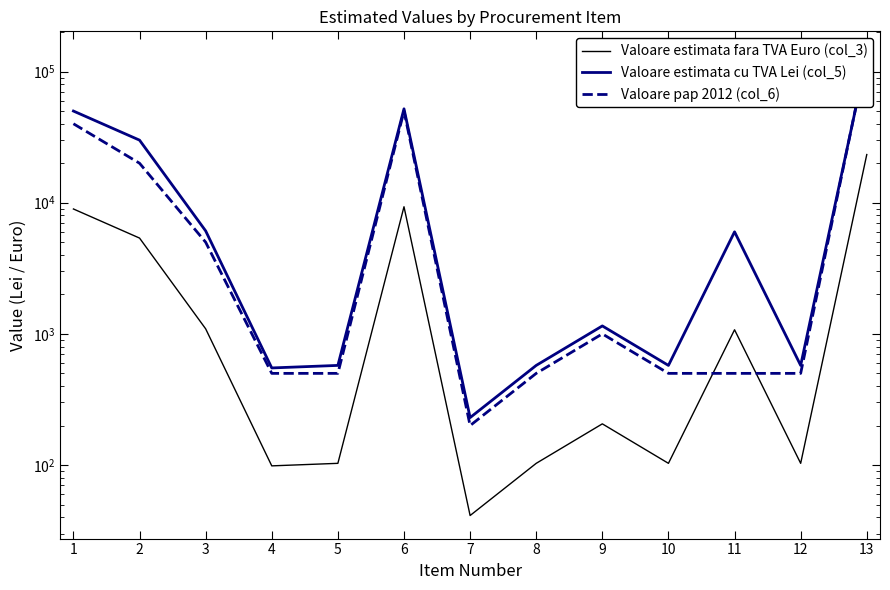

What is the spread (max minus min) of values at 11?

5500.0